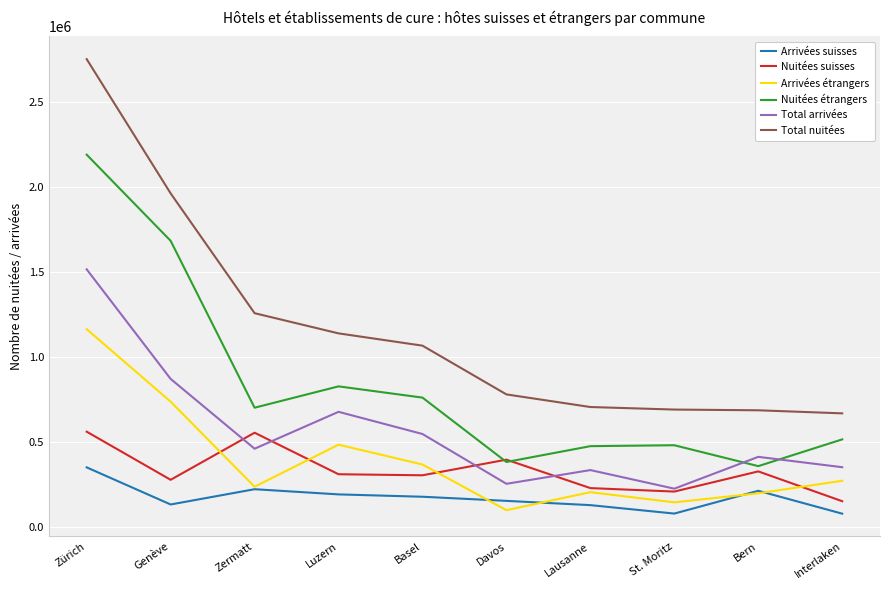

What value does the Total arrivées series have at St. Moritz?

226916